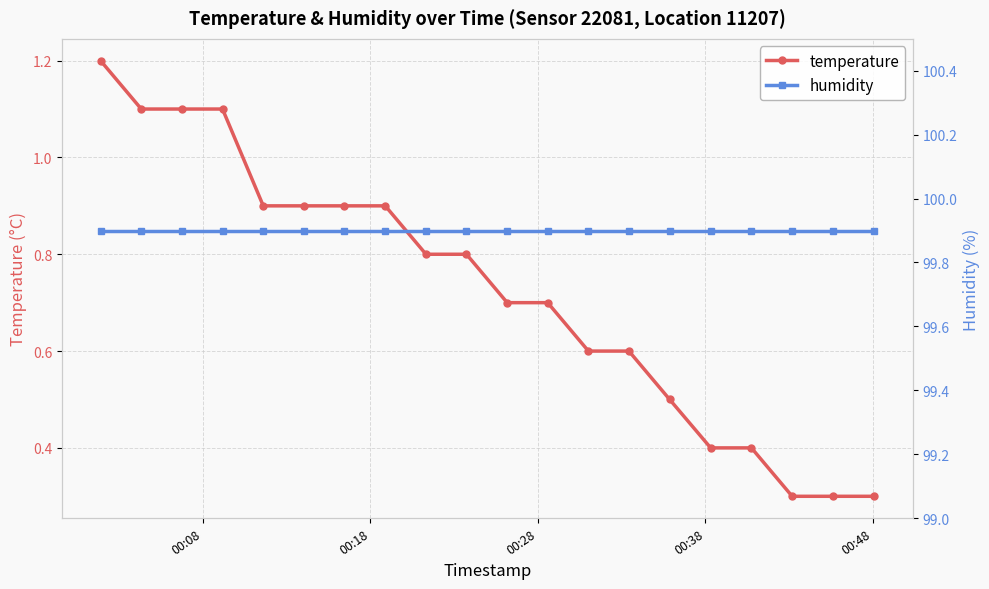

Which series has the widest spread of values?

temperature